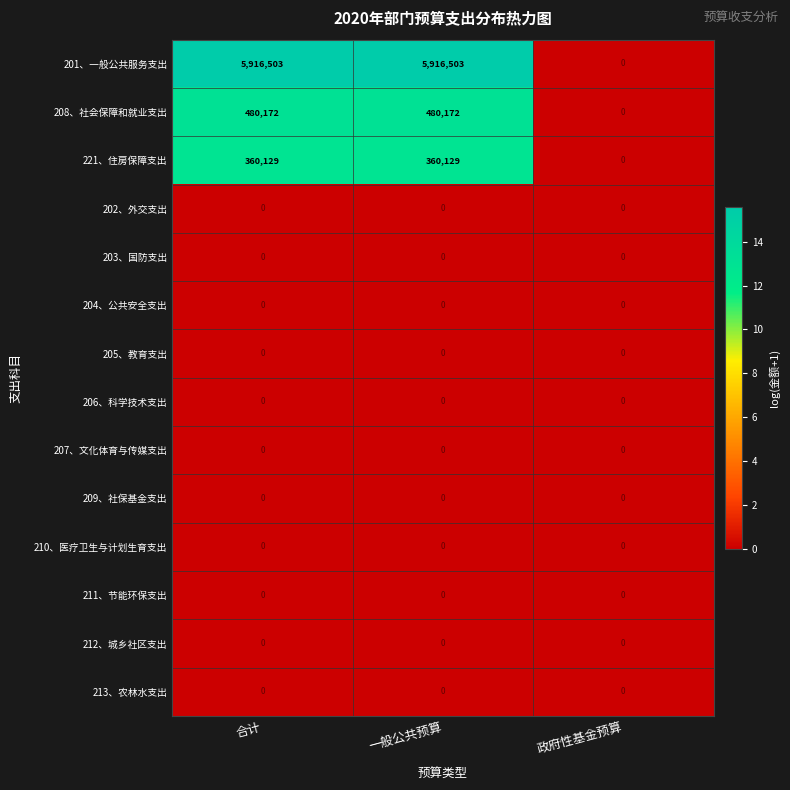

Is it true that 208、社会保障和就业支出 equals 0 at 政府性基金预算?

True